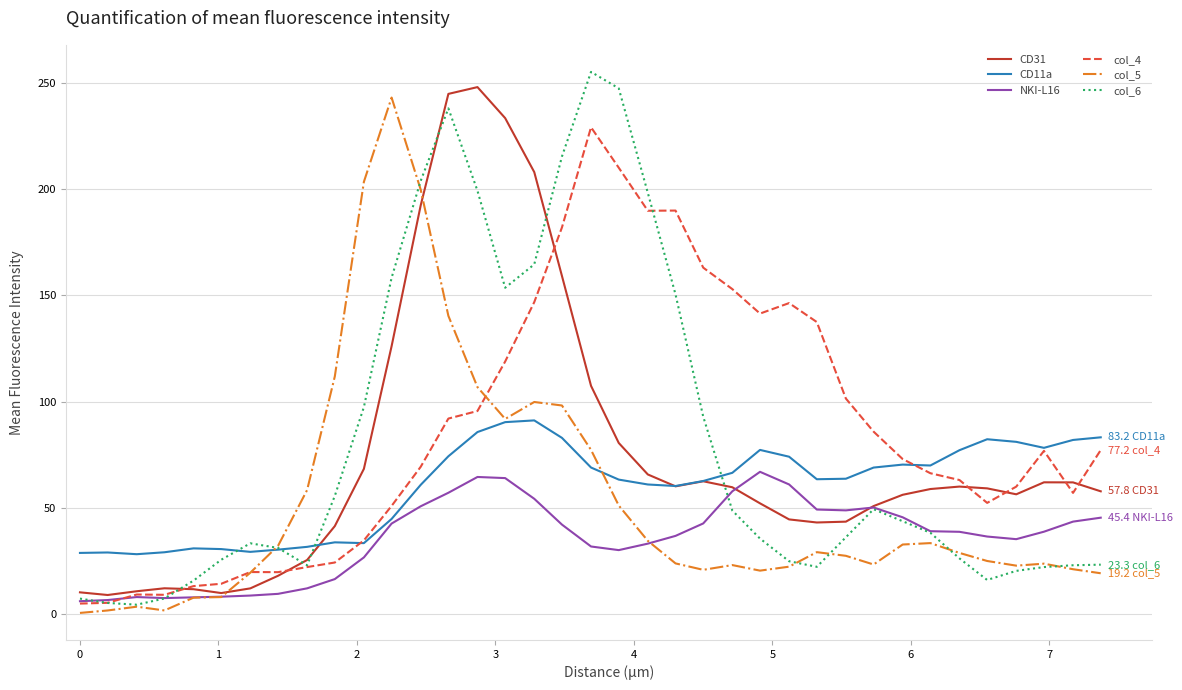

What is the maximum value for NKI-L16?

66.9